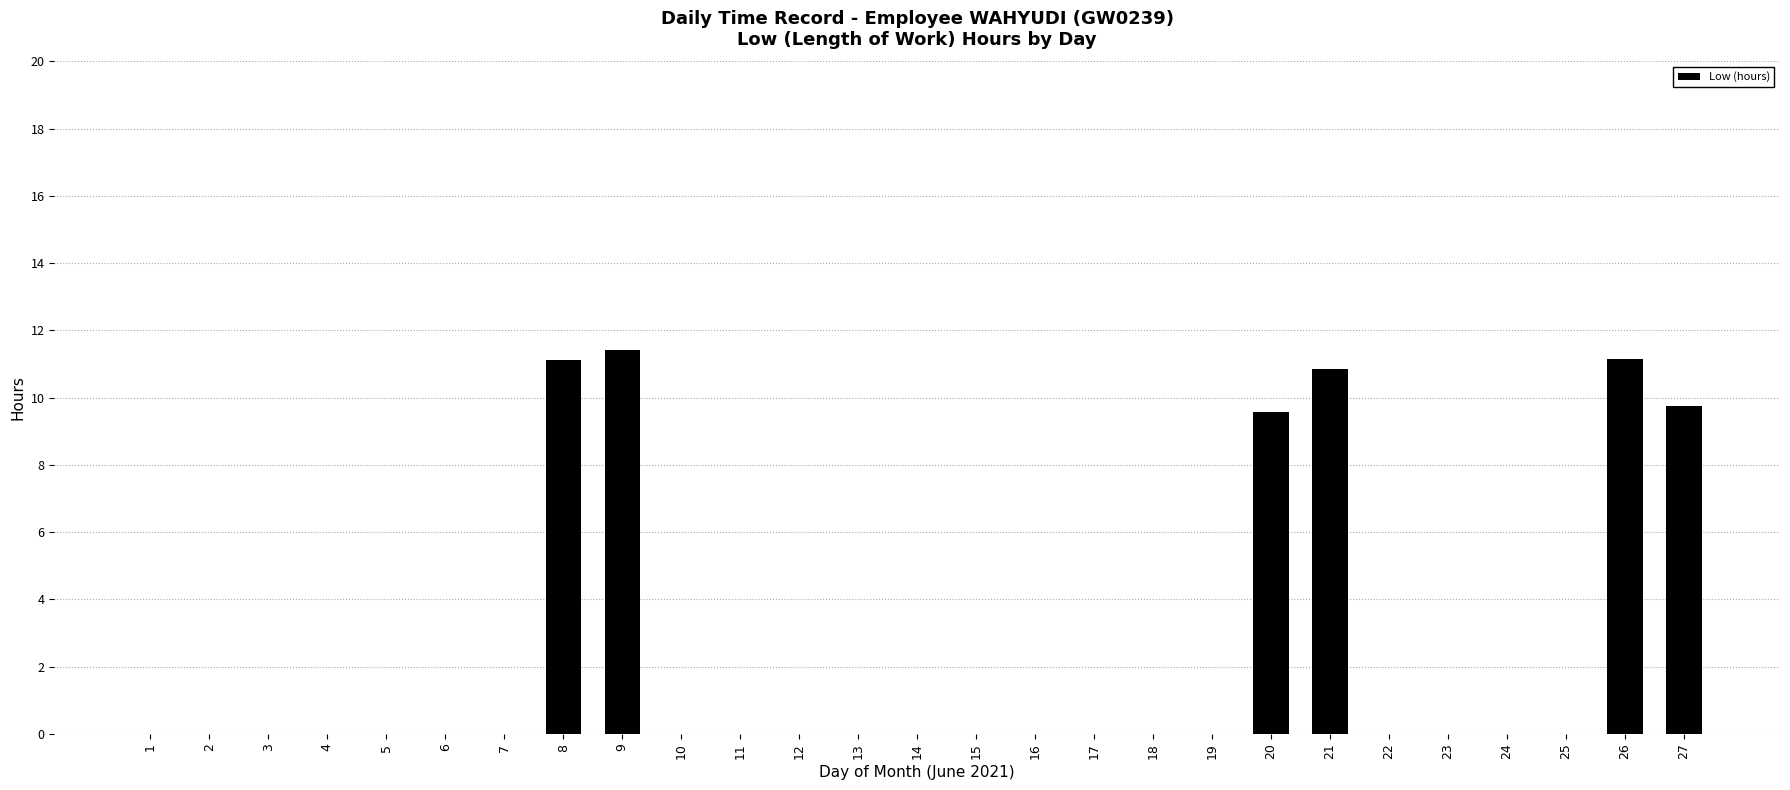

What is the greatest value displayed?

11.4